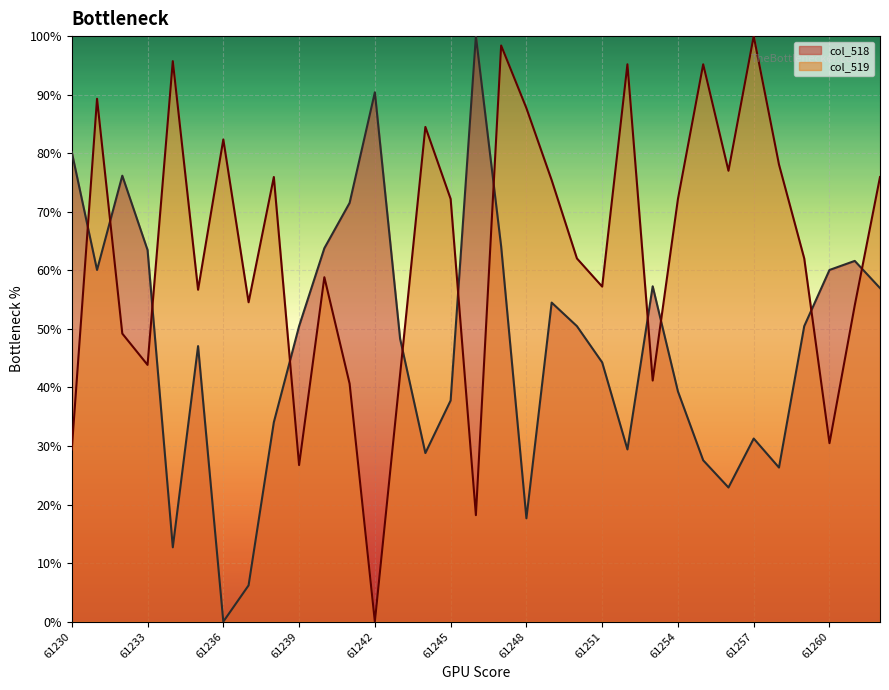

What is the sum of the col_519 values at 61248 and 61251?

144.9